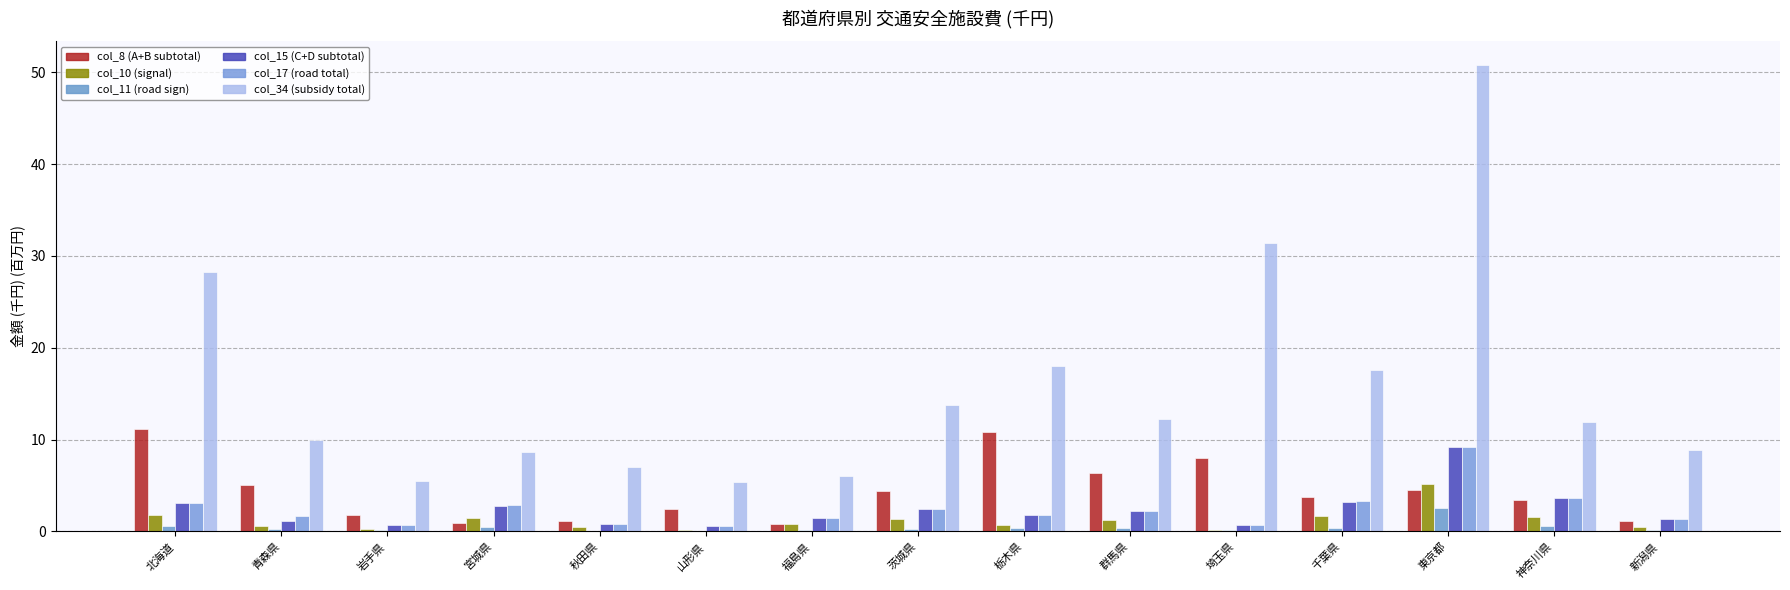

What is the difference between the highest and lowest values at 埼玉県?

31.3